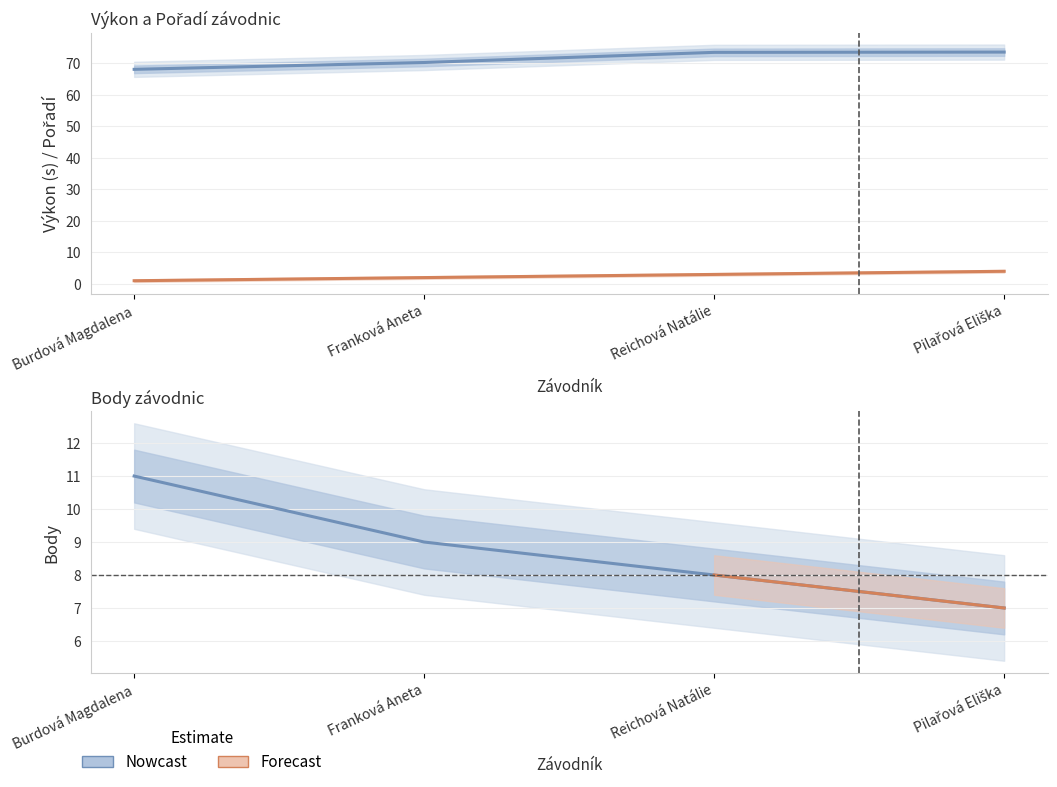

Count the Body values in the range 8 to 11.

3